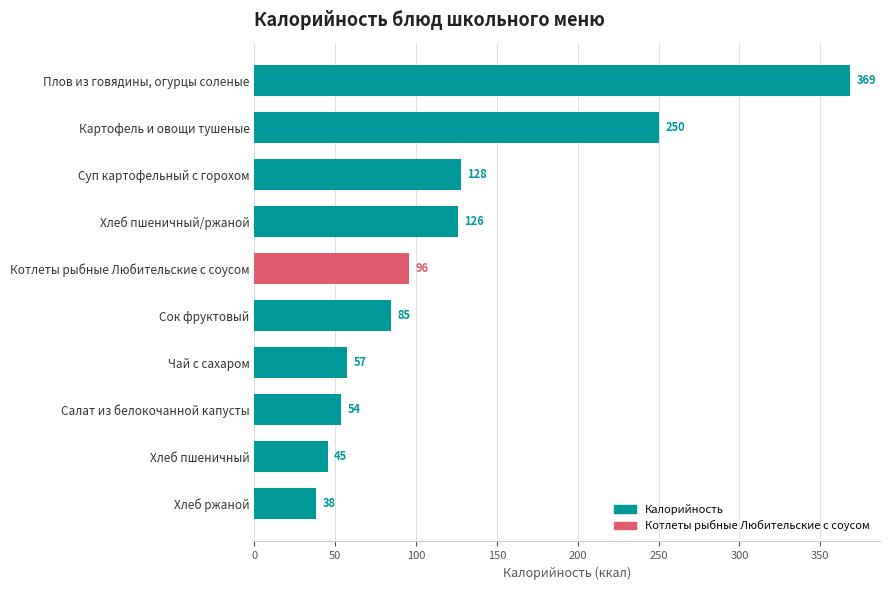

Is it true that the value at Сок фруктовый is 84.6?

True